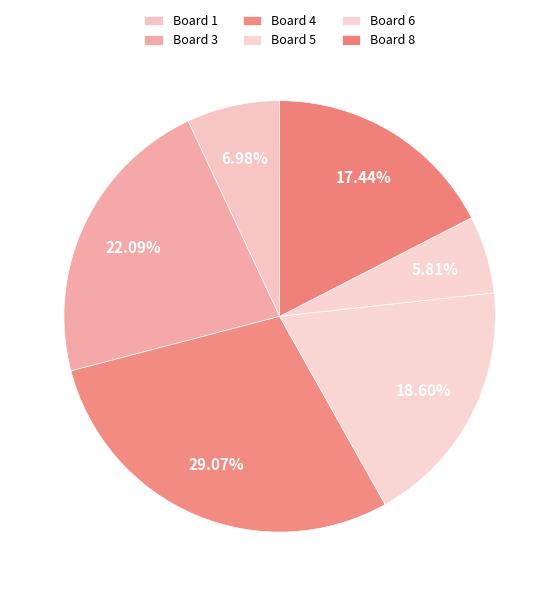

Count the number of slices in the pie.

6